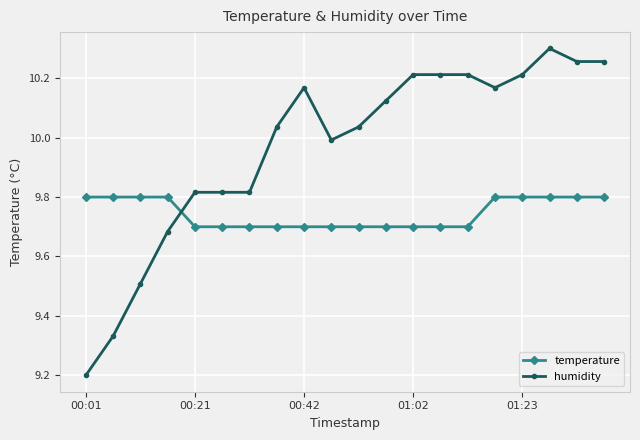

After their last crossing, which series has the higher values: temperature or humidity?

humidity